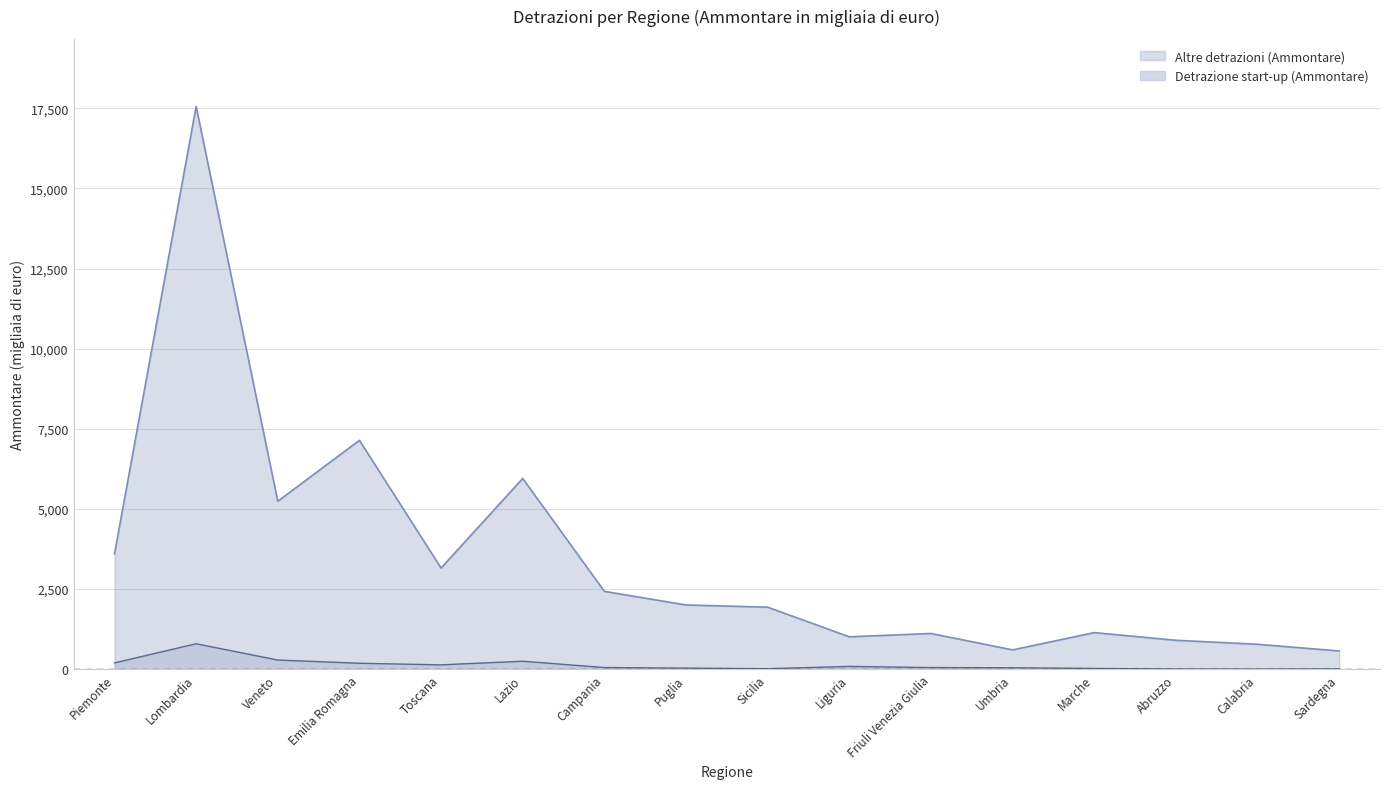

What is the label of the 1st point from the left?

Piemonte